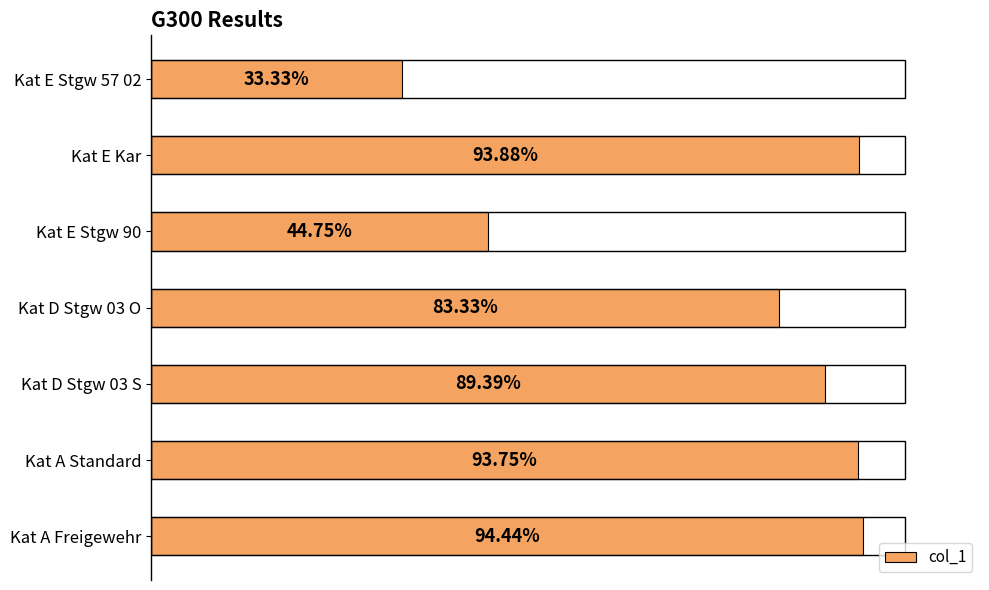

Rank the categories by value from lowest to highest.

Kat E Stgw 57 02, Kat E Stgw 90, Kat D Stgw 03 O, Kat D Stgw 03 S, Kat A Standard, Kat E Kar, Kat A Freigewehr